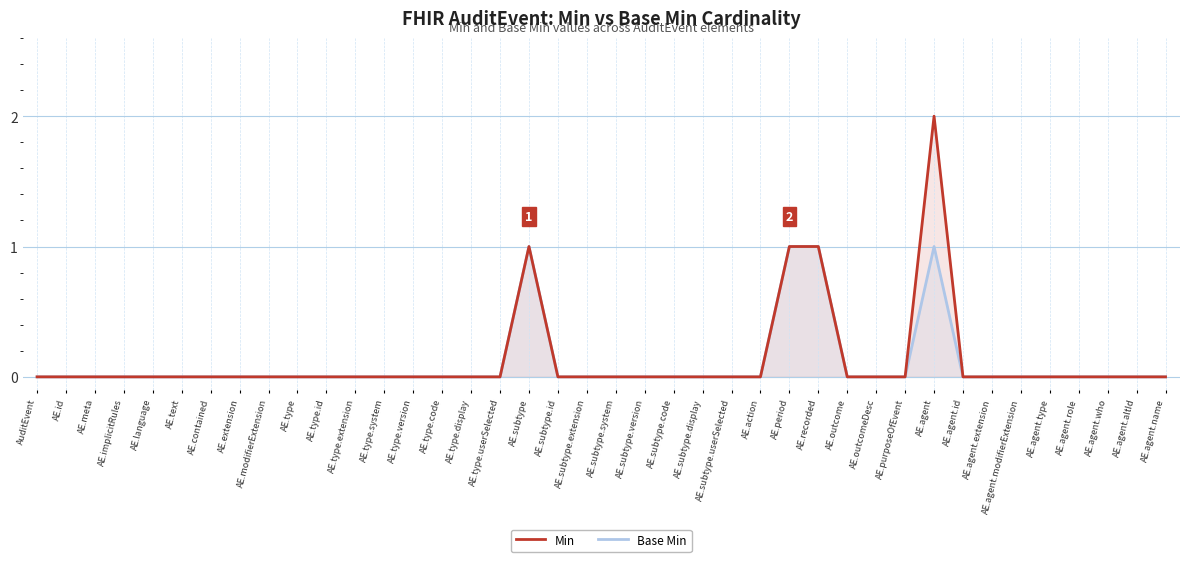

True or false: Min has more than 1 points higher than both neighbors.

True